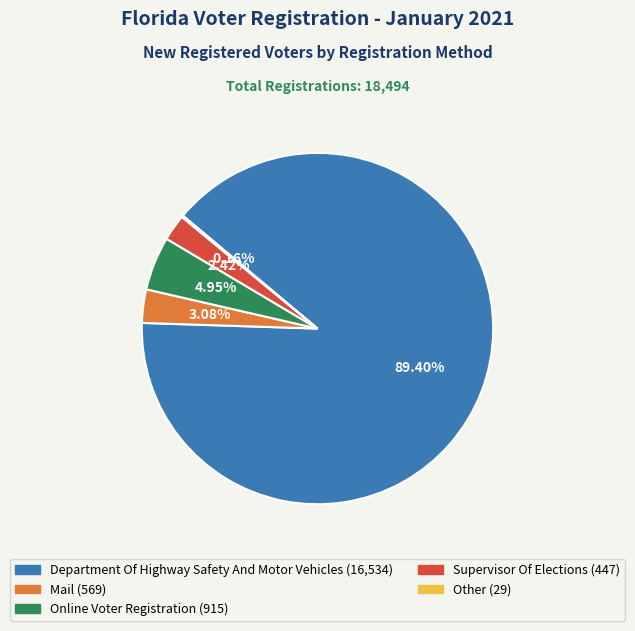

Is there any slice that represents more than half of the pie?

Yes